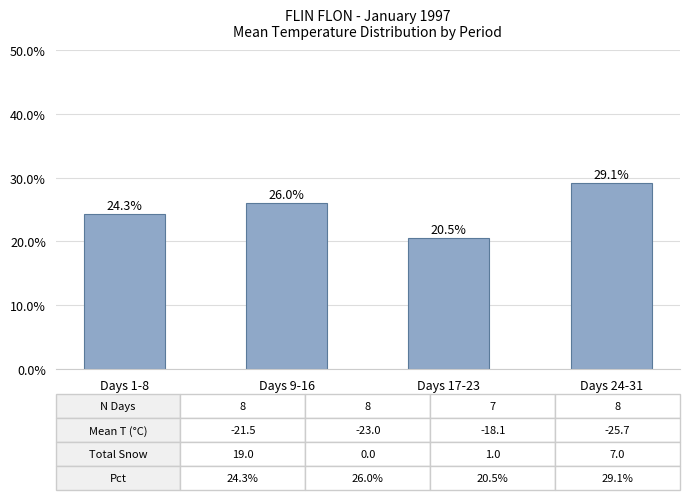

Are the bars horizontal?

No